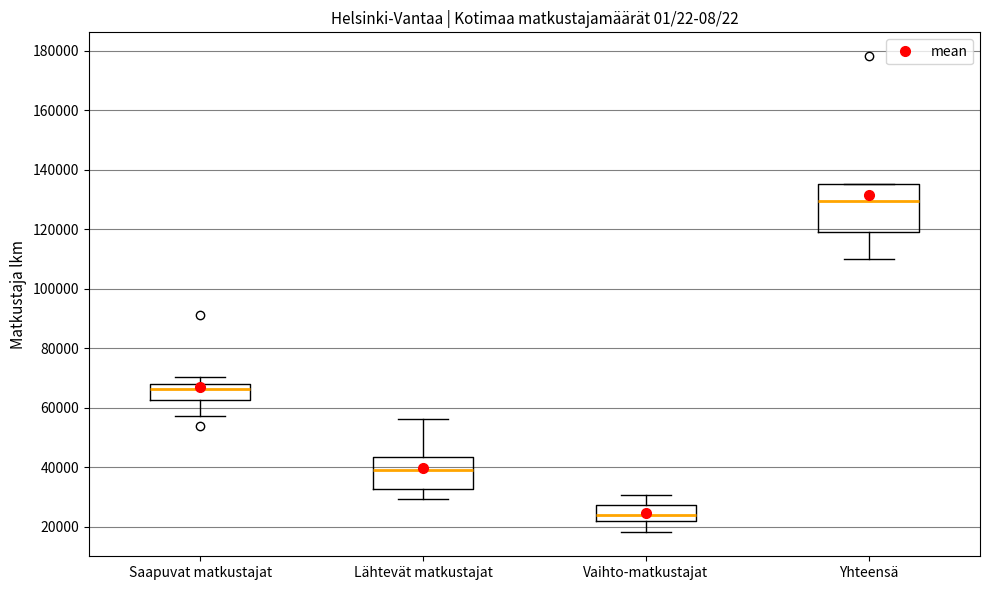

Reading left to right, transcribe this box plot: for each box, give where its median line is, the range the box spans, and where its two whiskers end, as read against the y-axis. The values are not printed on the chart, so give them approximately, as read against the axis.

Saapuvat matkustajat: median 66000, box 62000 to 68000, whiskers 58000 to 70000
Lähtevät matkustajat: median 40000, box 32000 to 44000, whiskers 30000 to 56000
Vaihto-matkustajat: median 24000, box 22000 to 28000, whiskers 18000 to 30000
Yhteensä: median 130000, box 120000 to 136000, whiskers 110000 to 136000